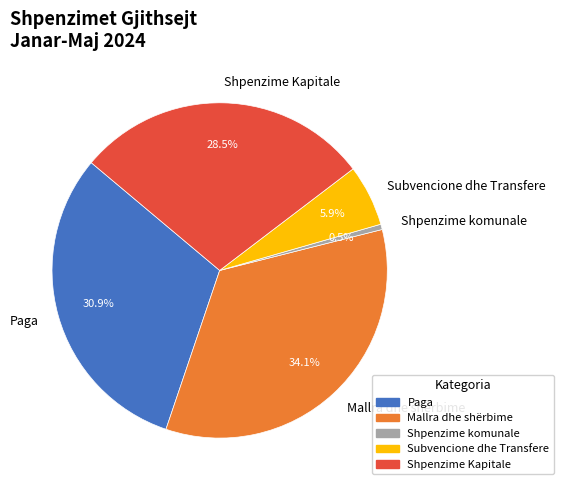

True or false: Paga accounts for 31% of the total.

True